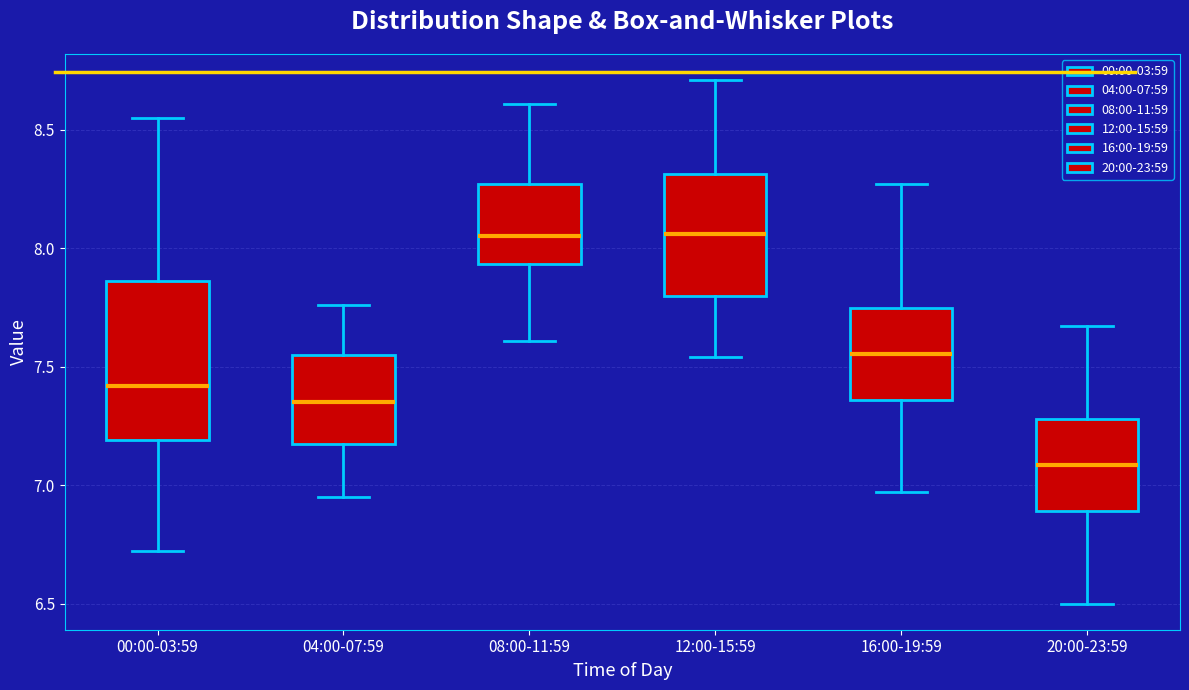

Where does the median line of the box for 08:00-11:59 sit on the y-axis? The values are not printed on the chart, so give them approximately, as read against the axis.

8.05